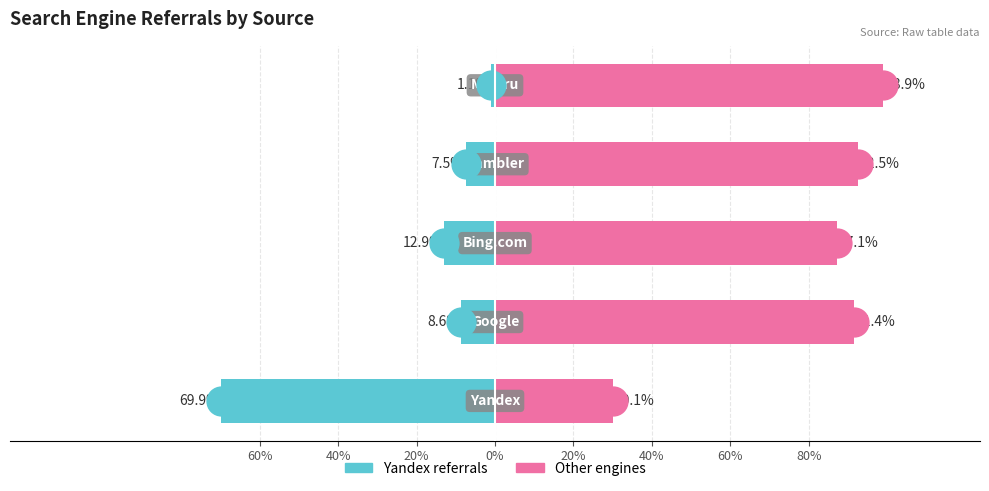

Reading left to right, extract all data points from this chart.

Yandex referrals: -69.9	-8.6	-12.9	-7.5	-1.1
Other referrals: 30.1	91.4	87.1	92.5	98.9